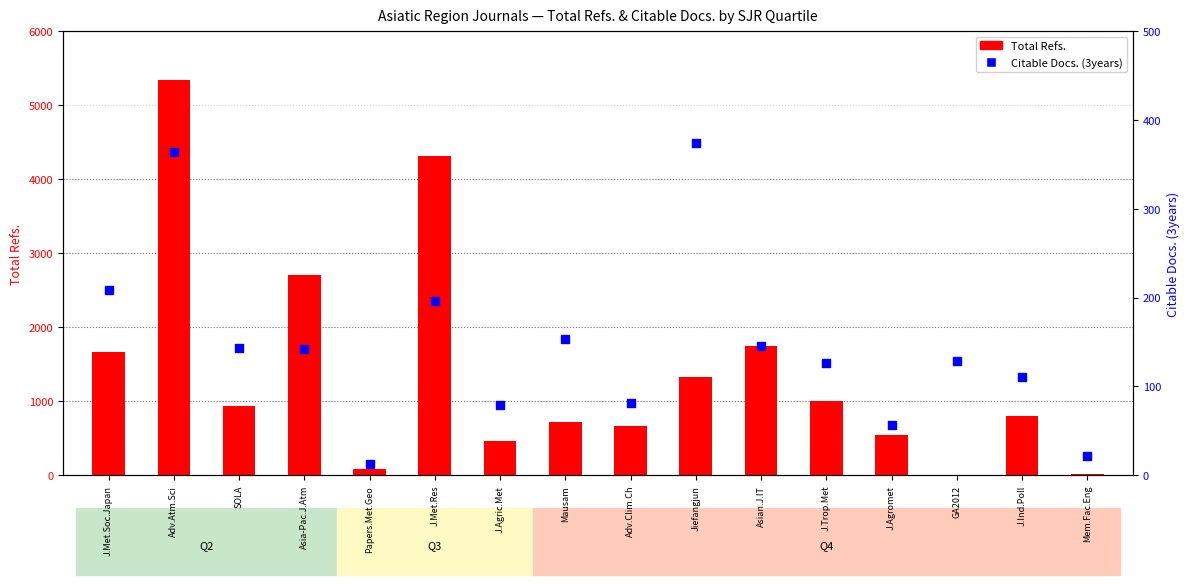

At how many categories does at least one series exceed 3011?

2